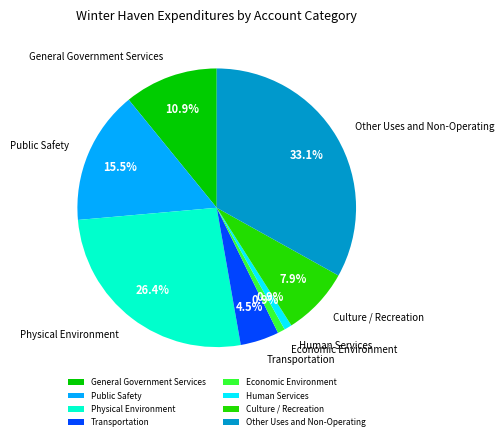

How much of the chart is everything except General Government Services?

89.1%